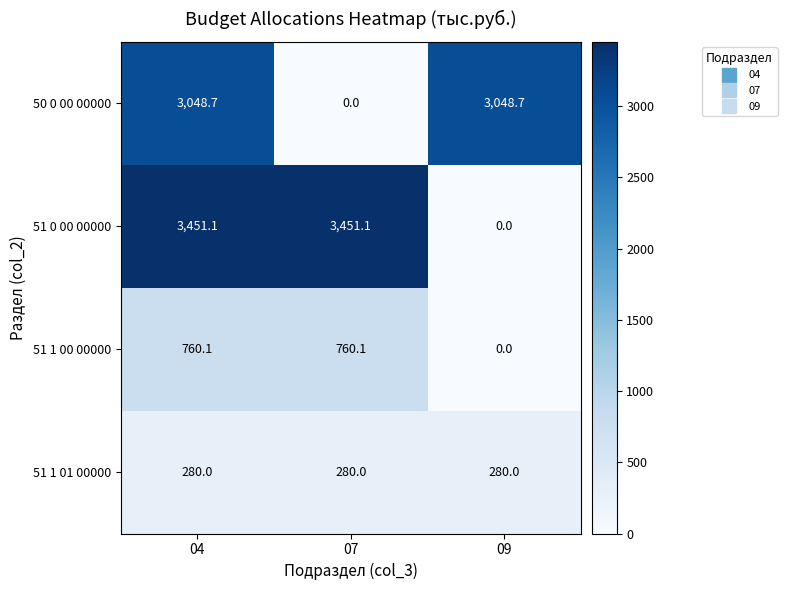

Where is 51 0 00 00000 nearest to the value 1725?

09